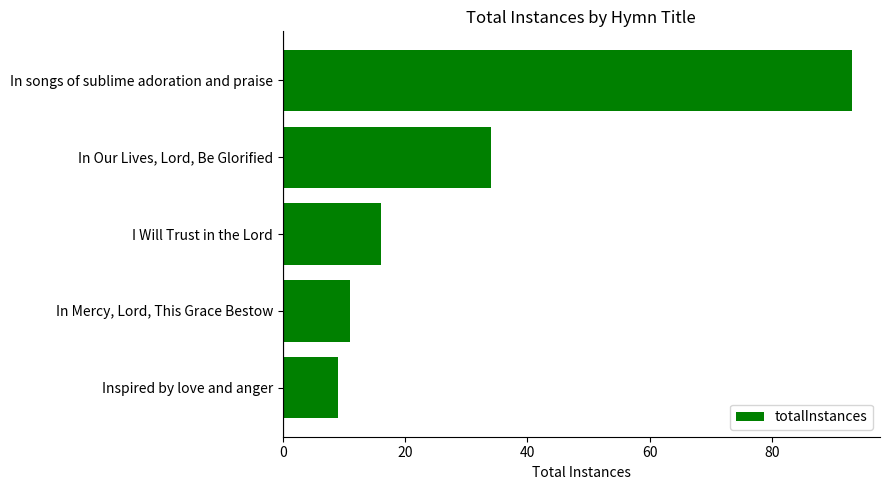

At which label is the value closest to 51?

In Our Lives, Lord, Be Glorified